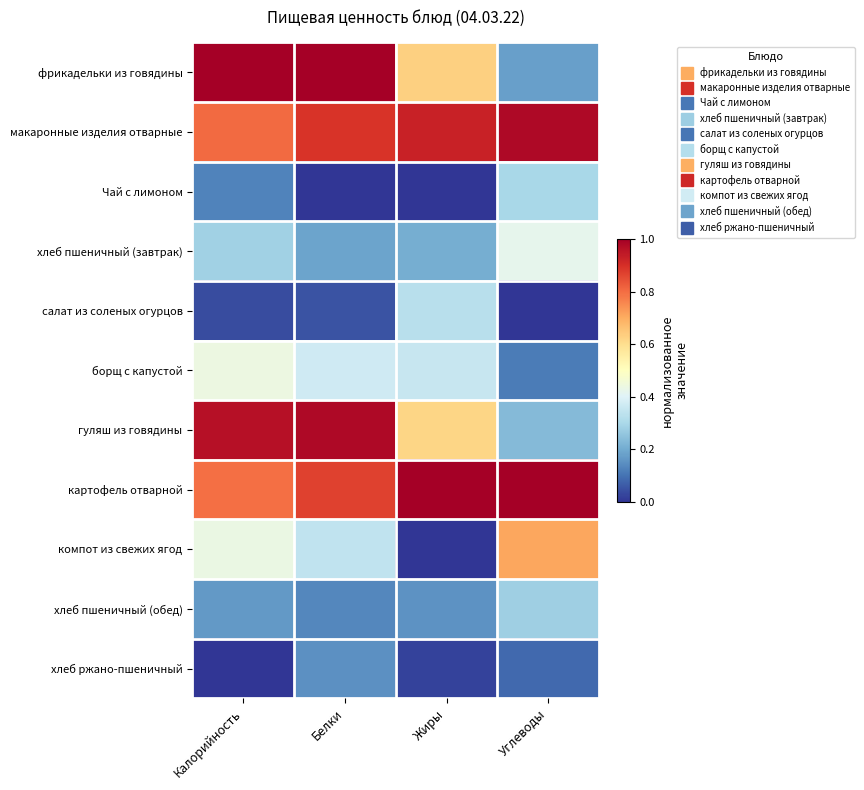

Between Жиры and Калорийность, which is larger?

Калорийность